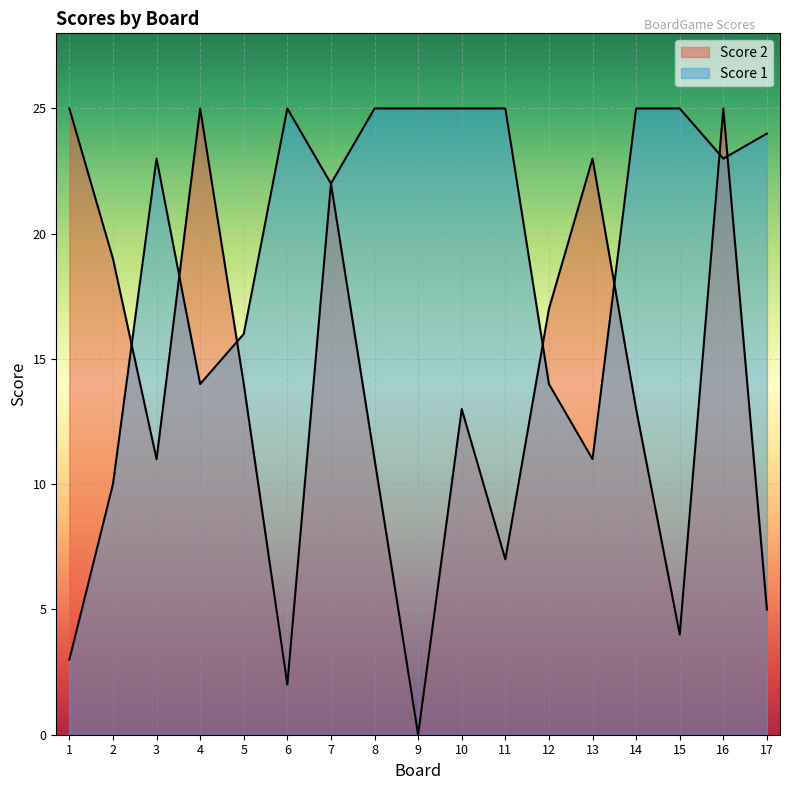

Reading right to left, transcribe all the data shown in this chart.

Score 2: 5	25	4	13	23	17	7	13	0	11	22	2	14	25	11	19	25
Score 1: 24	23	25	25	11	14	25	25	25	25	22	25	16	14	23	10	3